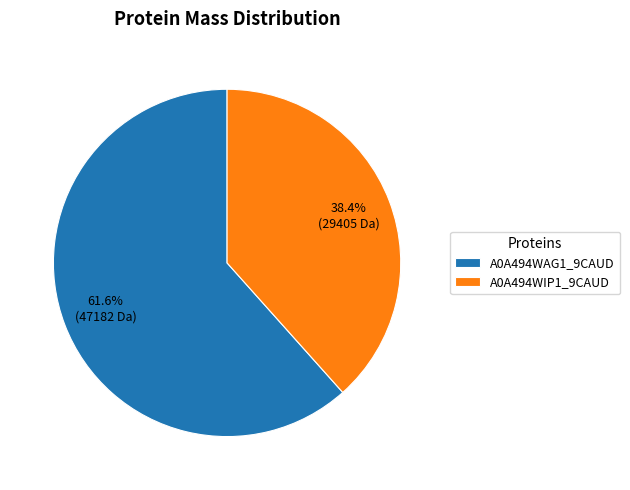

Is there any slice that represents more than half of the pie?

Yes